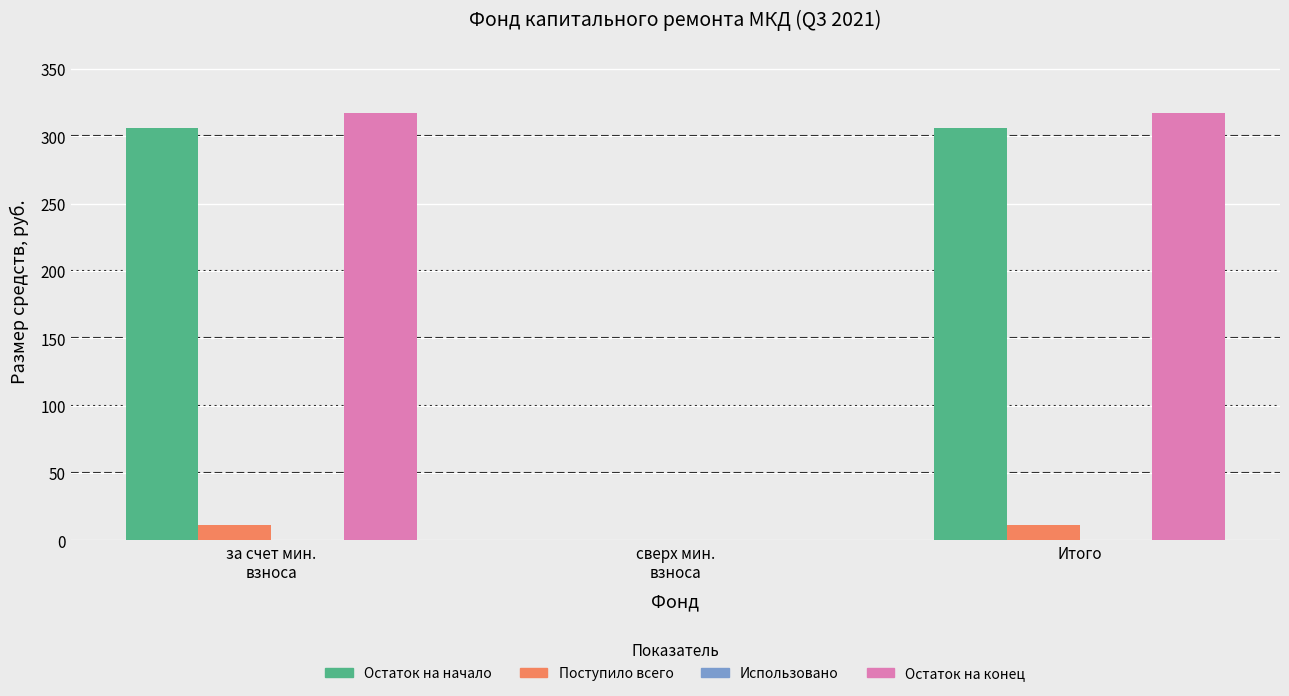

How many groups of bars are there?

3